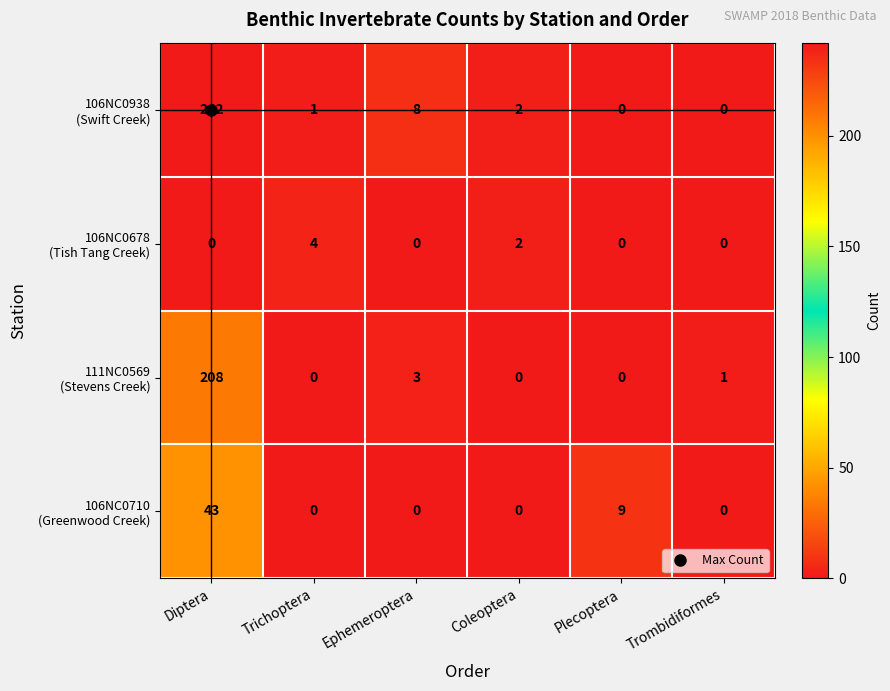

What is the difference between the highest and lowest values at Plecoptera?

9